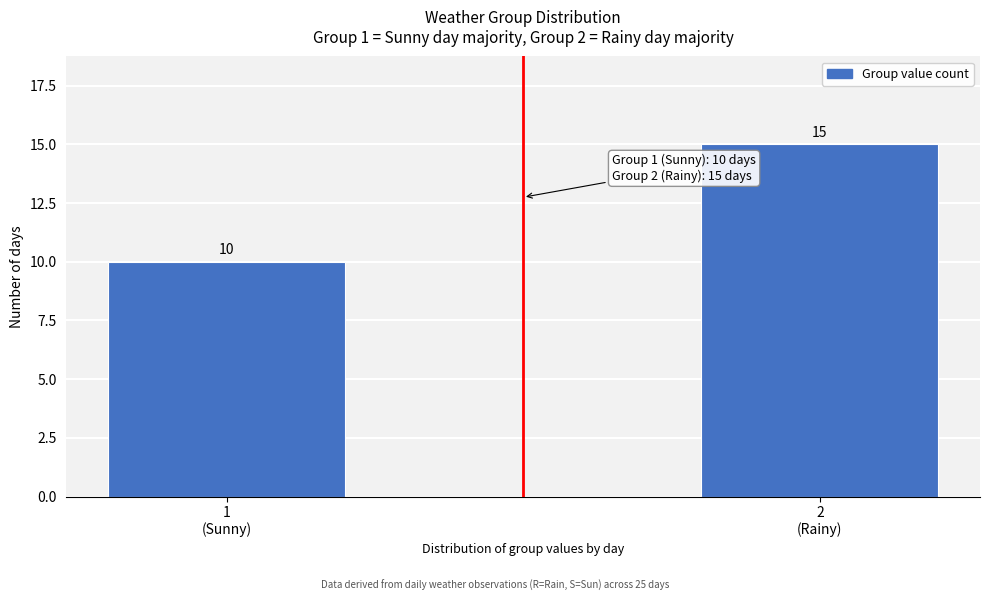

Reading left to right, extract all data points from this chart.

10	15